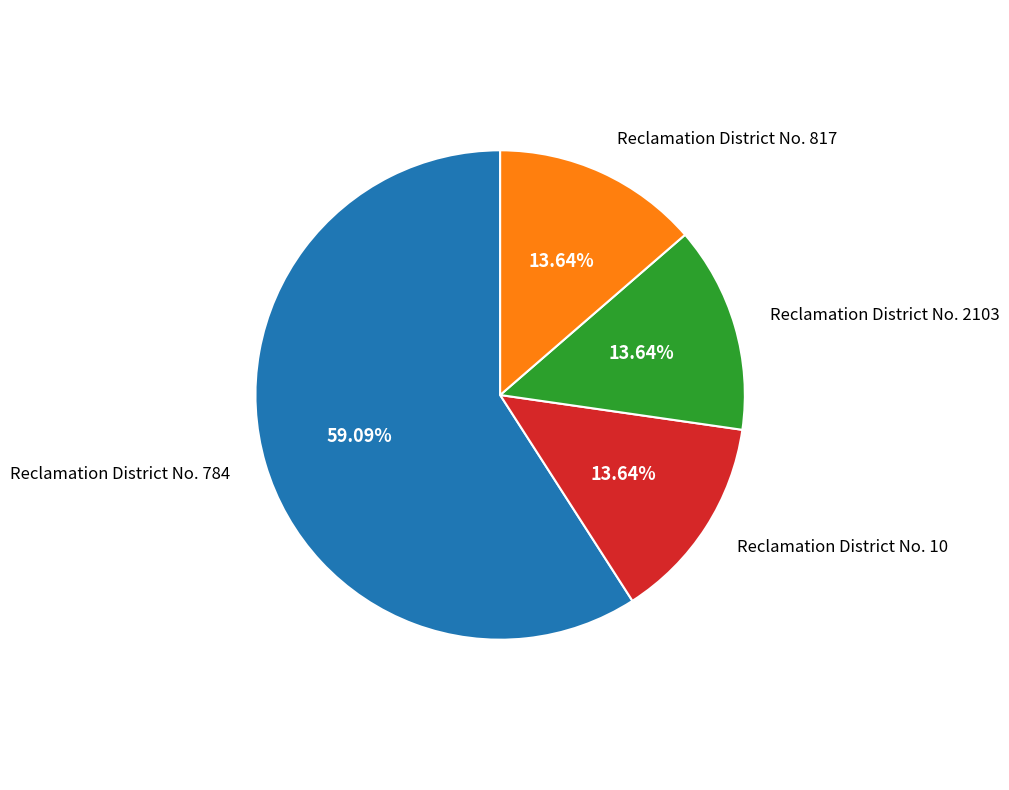

Is there a majority slice in this chart?

Yes